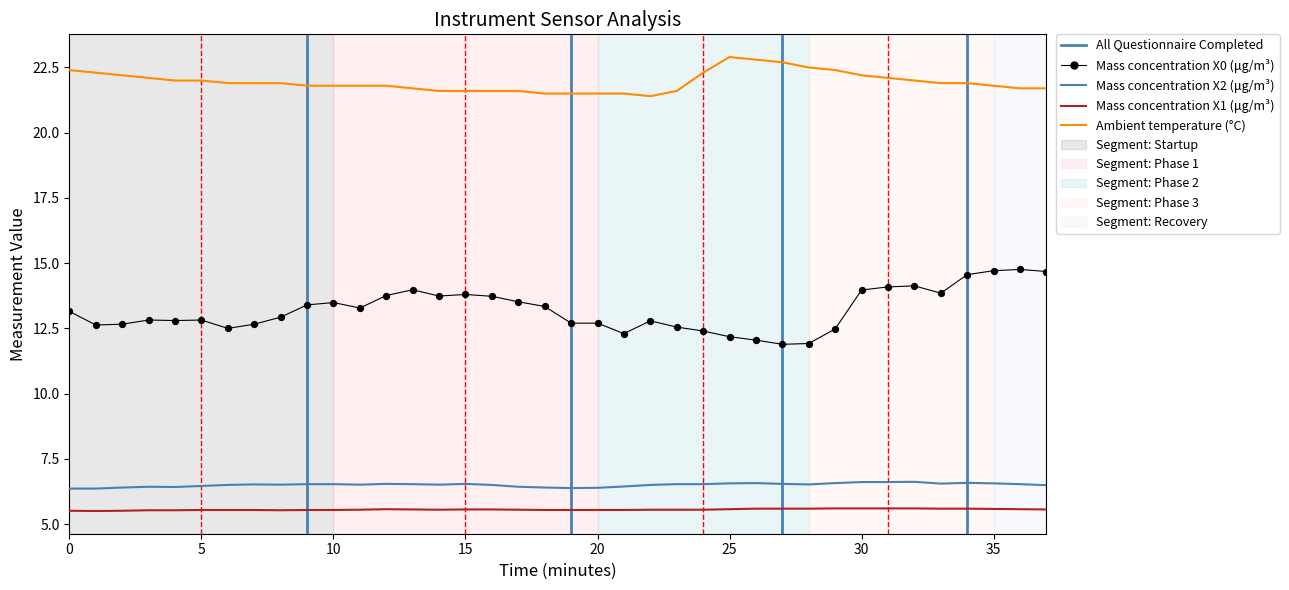

What are all the series names shown in the legend?

Mass concentration X0 (μg/m³), Mass concentration X2 (μg/m³), Mass concentration X1 (μg/m³), Ambient temperature (°C)